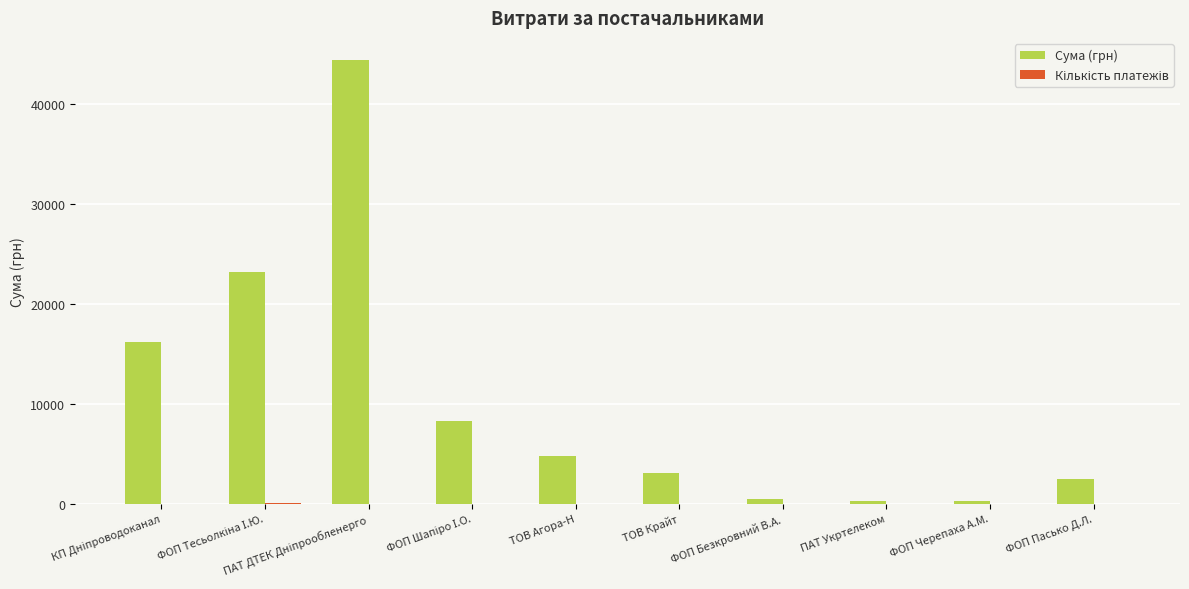

What is the sum of the Кількість платежів values at ФОП Тесьолкіна І.Ю. and ТОВ Крайт?

20.0